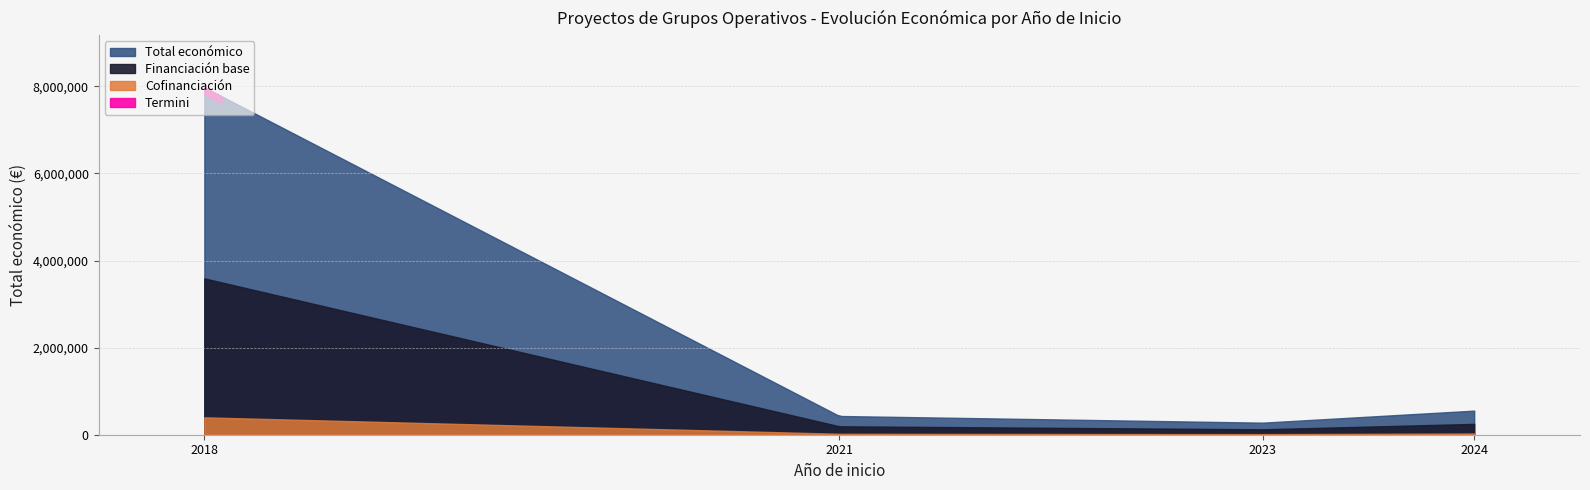

Where does the data first go above 553196?

2018